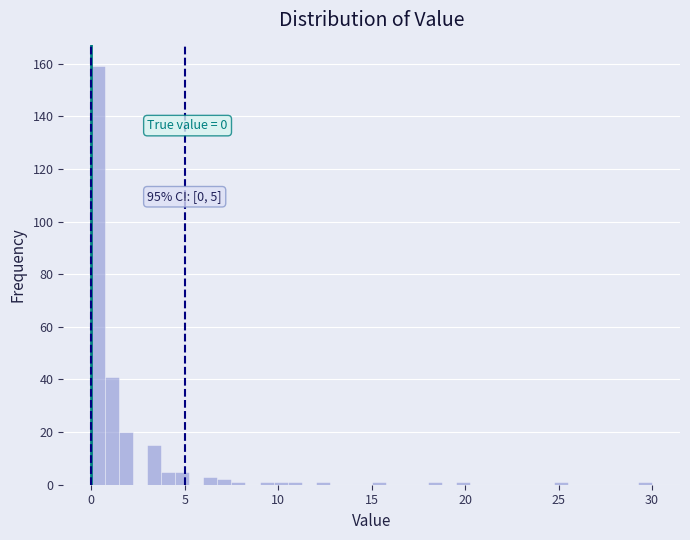

Around what value on the x-axis is the tallest bar? Give the approximate position of its centre, as read against the axis.

0.5